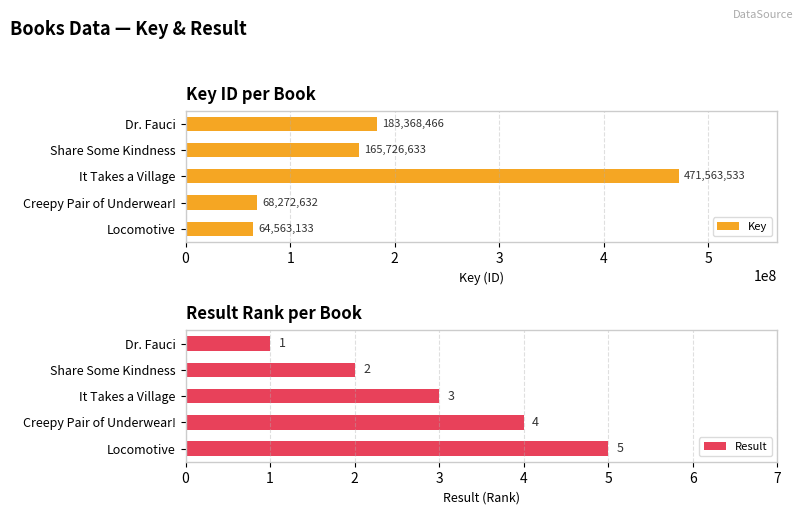

At how many categories does at least one series exceed 241139302?

1